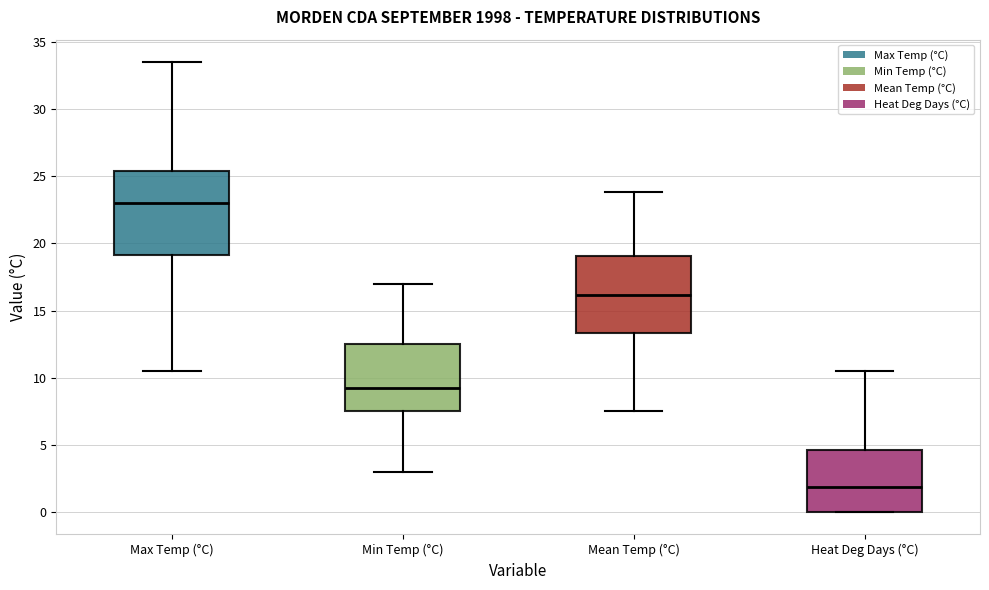

Where does the upper whisker of the box for Min Temp (°C) end on the y-axis? The values are not printed on the chart, so give them approximately, as read against the axis.

17.0